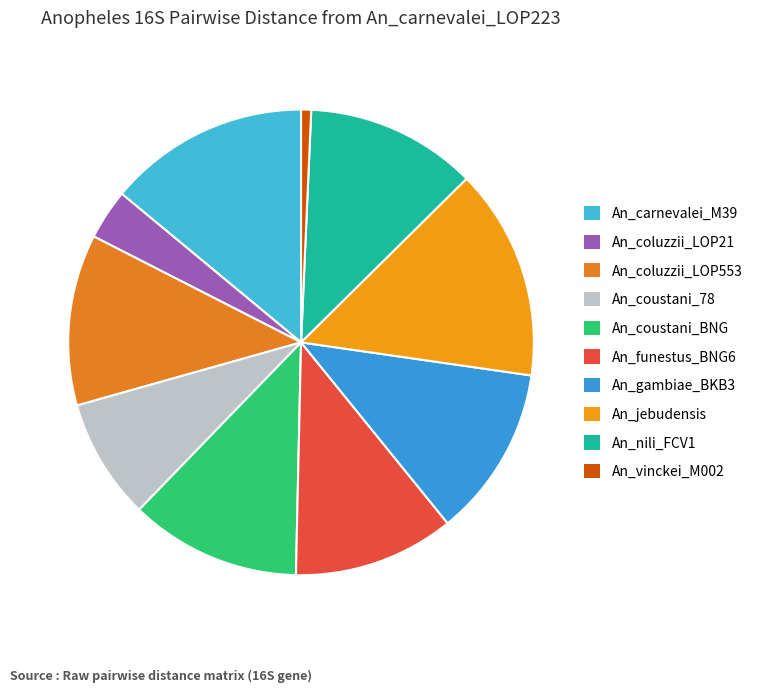

How many slices are in this pie chart?

10